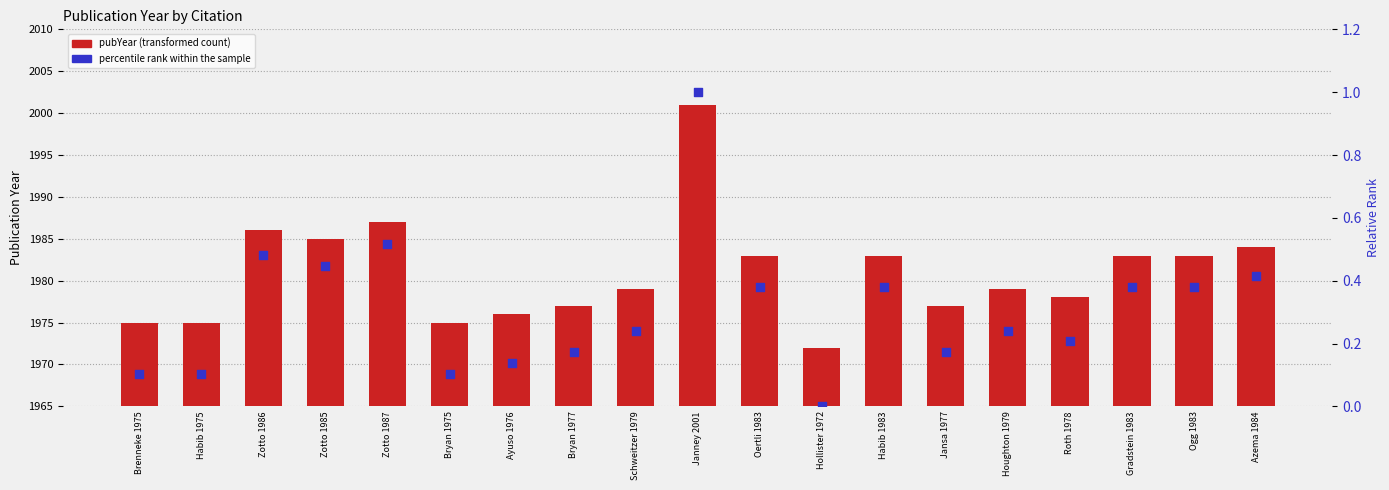

At which category is the sum across all series the highest?

Janney 2001